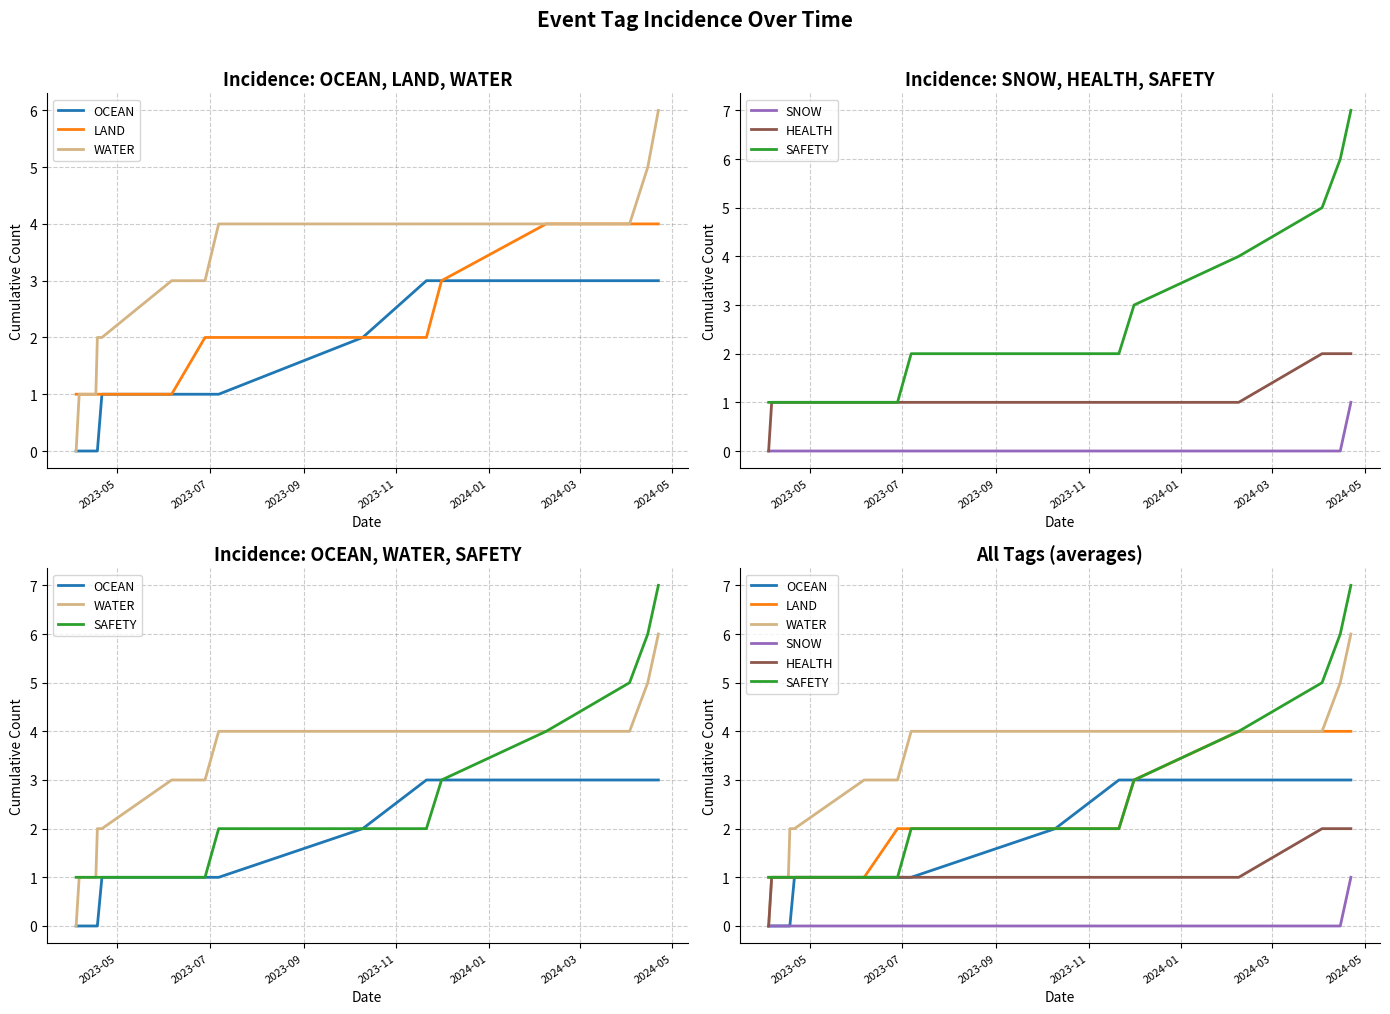

What is the difference between the second highest and minimum values in the LAND series?

3